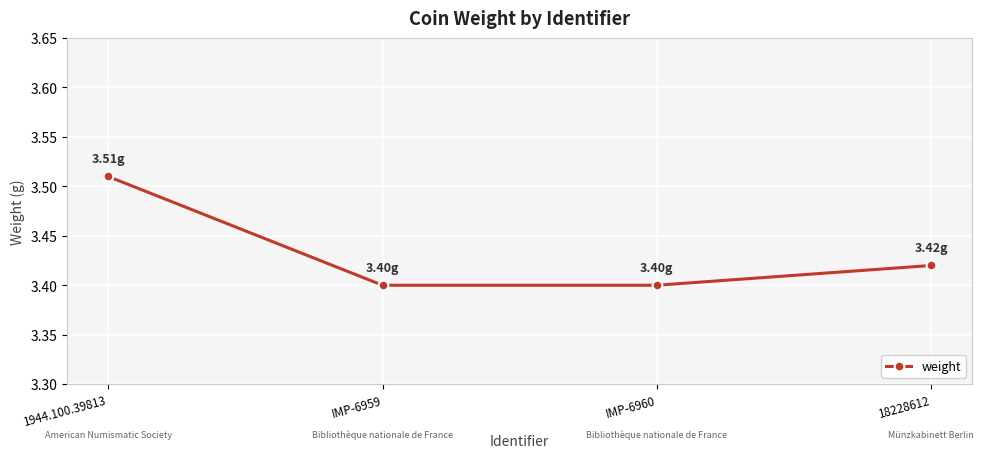

Is this an area chart (filled region under the line)?

No